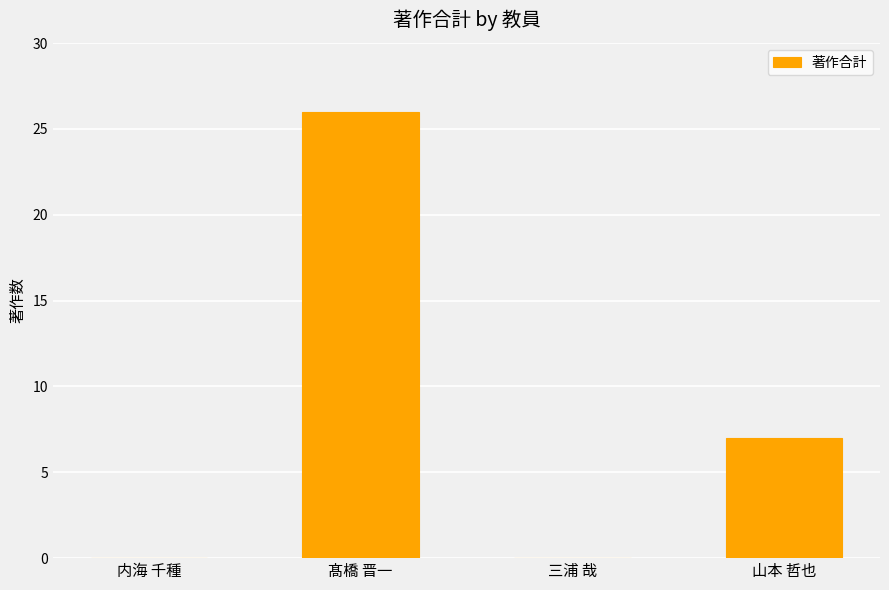

What is the sum of all values?

33